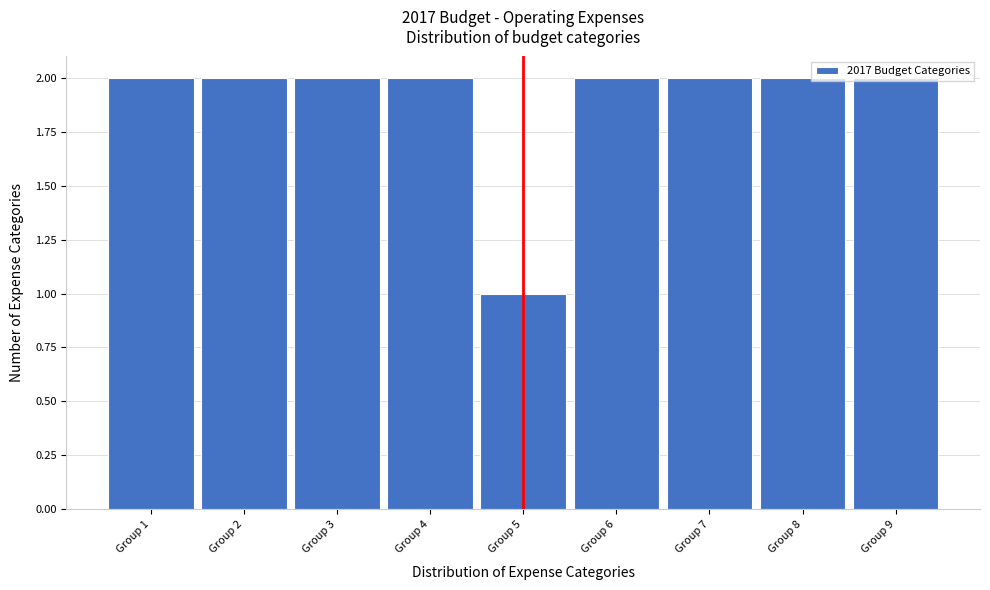

What is the value of the 8th bar from the left?

2